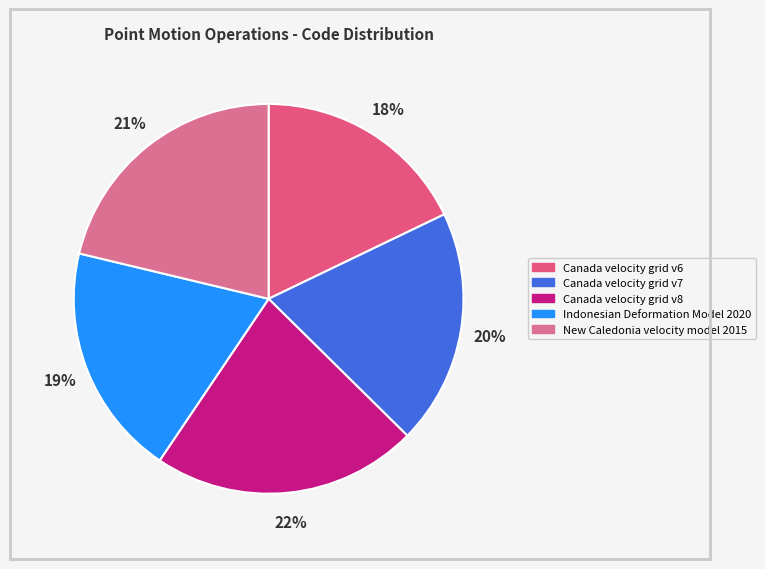

To the nearest percent, what is the difference between the Canada velocity grid v6 and New Caledonia velocity model 2015 slice percentages?

3%